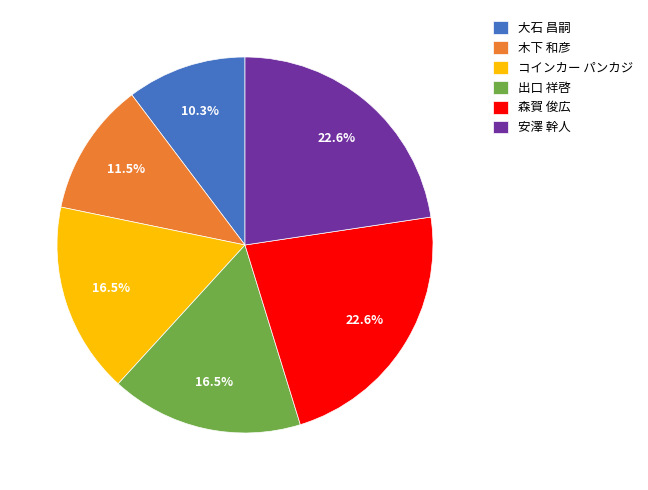

To the nearest percent, what is the difference between the largest and smallest slice percentages?

12%